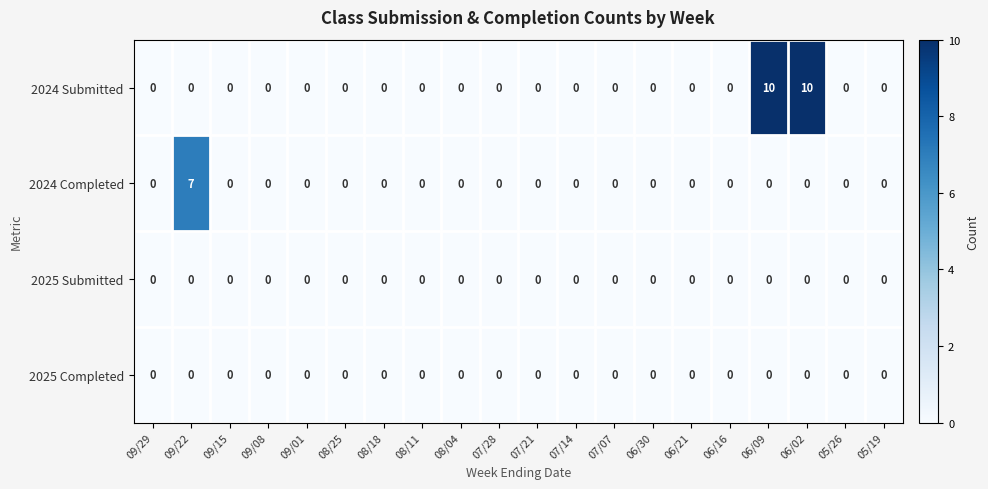

At how many categories does at least one series exceed 4?

3